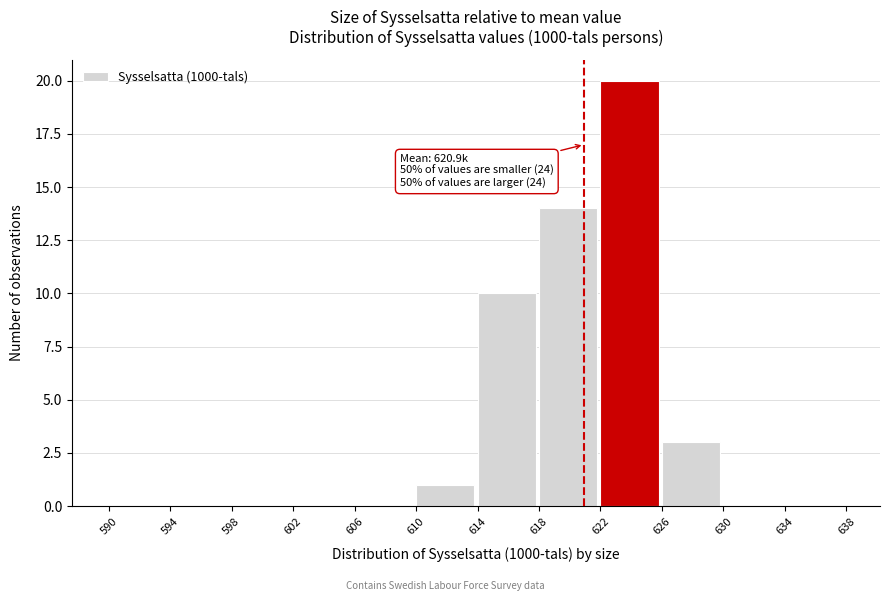

Which range on the x-axis has the tallest bar?

622 to 626